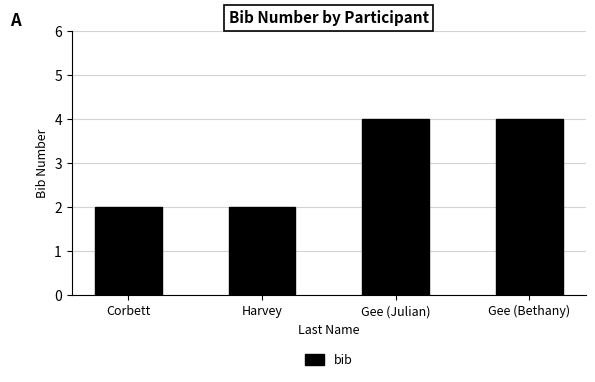

What is the average value?

3